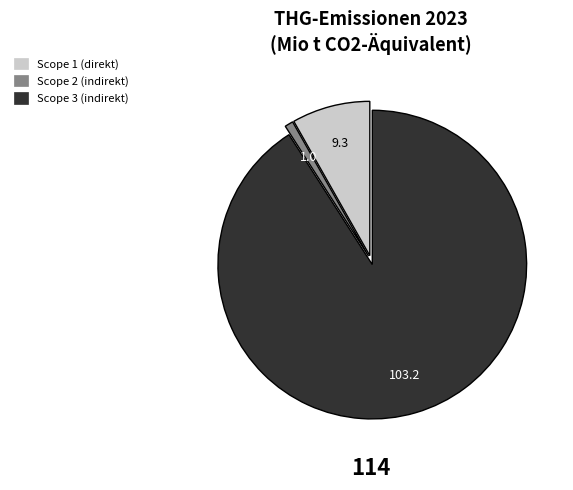

Which category accounts for the majority?

Scope 3 (indirekt)